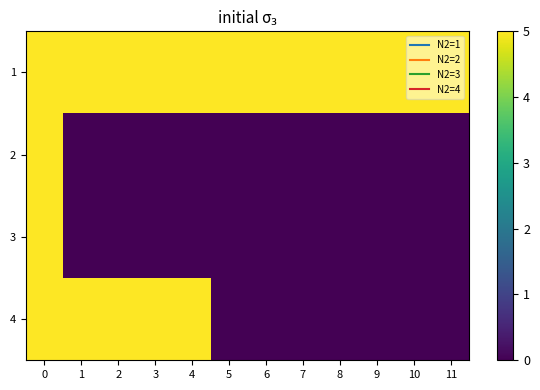

Reading right to left, extract all data points from this chart.

1: 11=5	10=5	9=5	8=5	7=5	6=5	5=5	4=5	3=5	2=5	1=5	0=5
2: 11=0	10=0	9=0	8=0	7=0	6=0	5=0	4=0	3=0	2=0	1=0	0=5
3: 11=0	10=0	9=0	8=0	7=0	6=0	5=0	4=0	3=0	2=0	1=0	0=5
4: 11=0	10=0	9=0	8=0	7=0	6=0	5=0	4=5	3=5	2=5	1=5	0=5